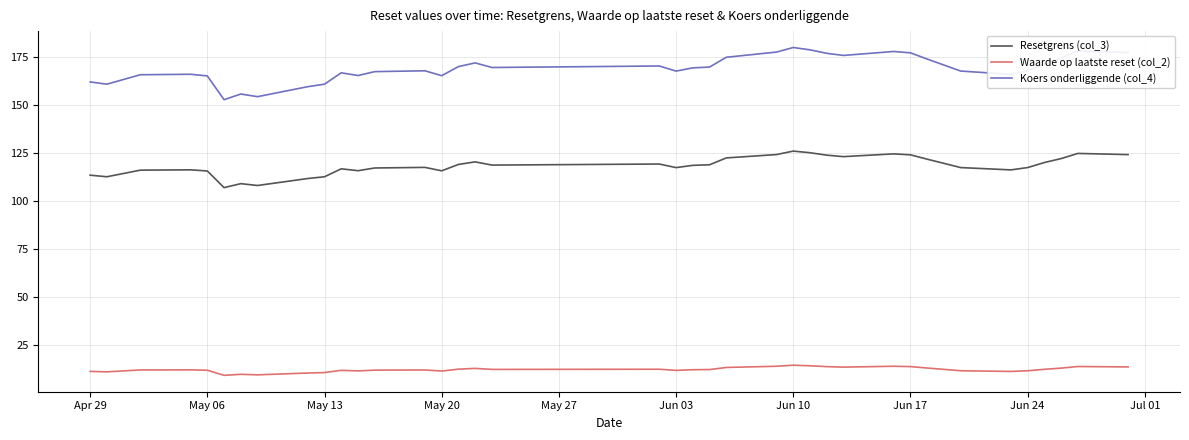

What is the smallest value displayed?

9.1